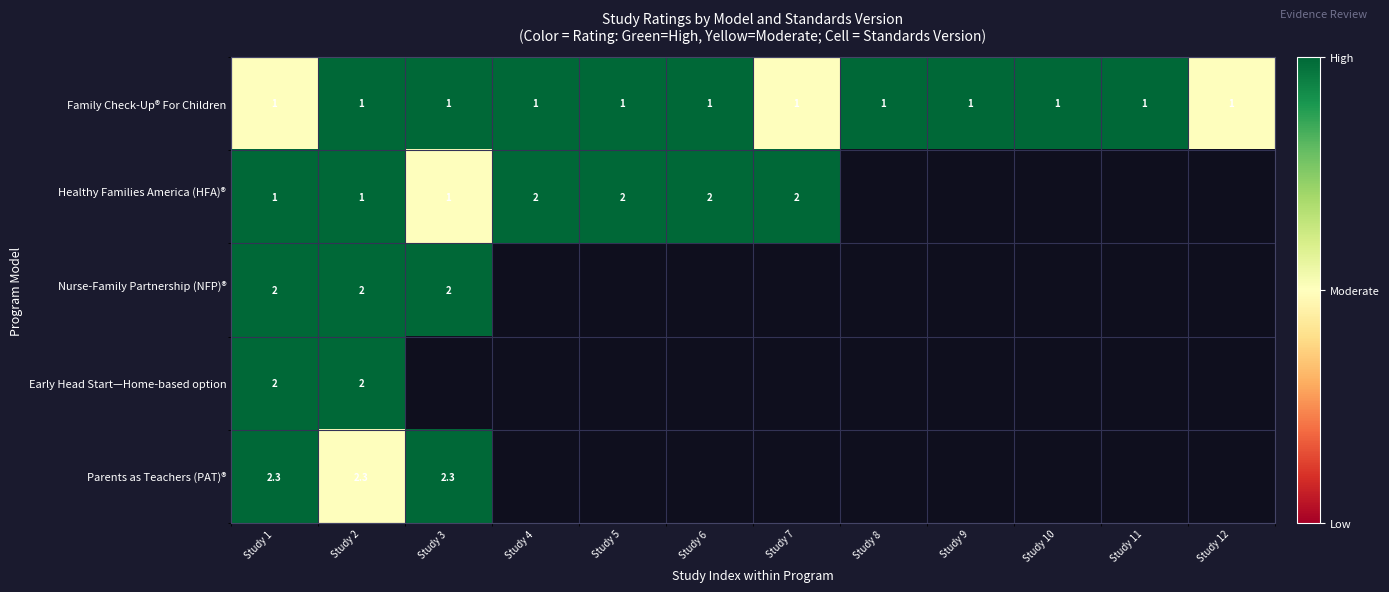

What is the spread (max minus min) of values at Study 2?

1.3